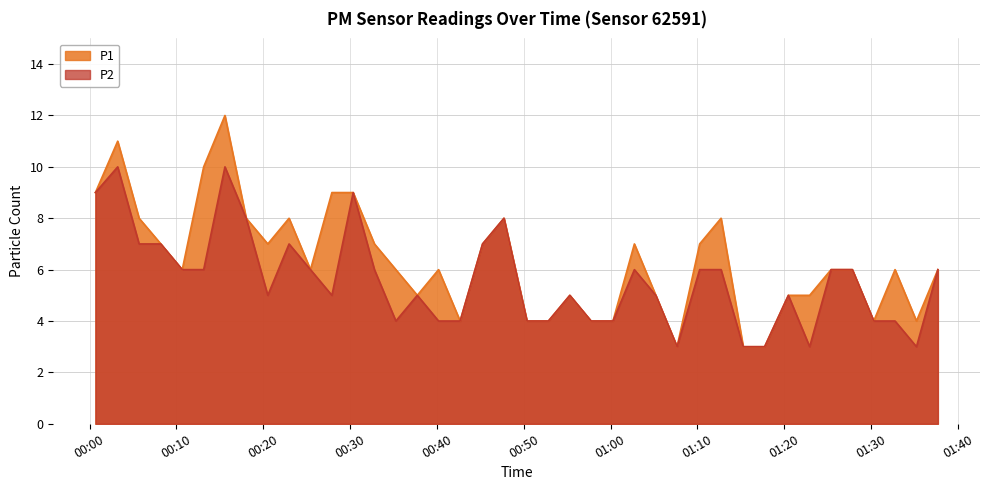

Count the P1 values in the range 5 to 8.

24